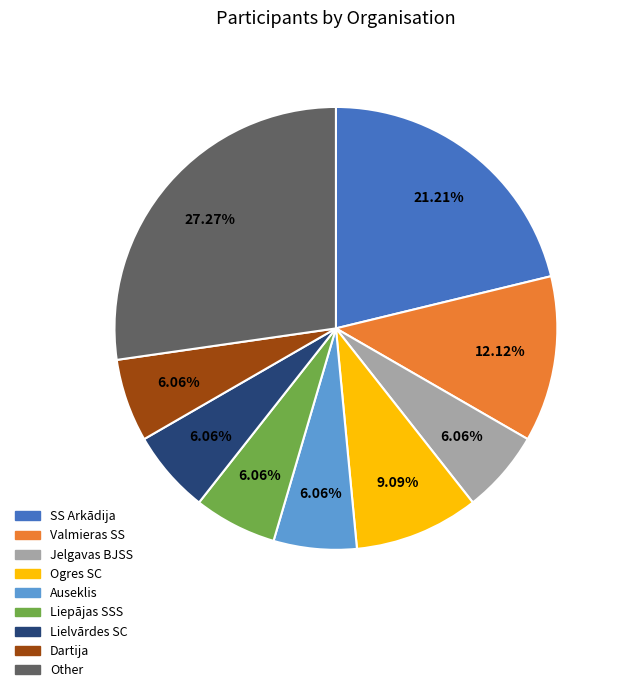

Count the number of slices in the pie.

9